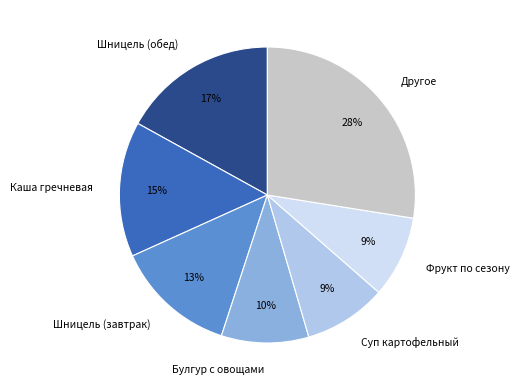

To the nearest percent, what is the average slice percentage?

14%